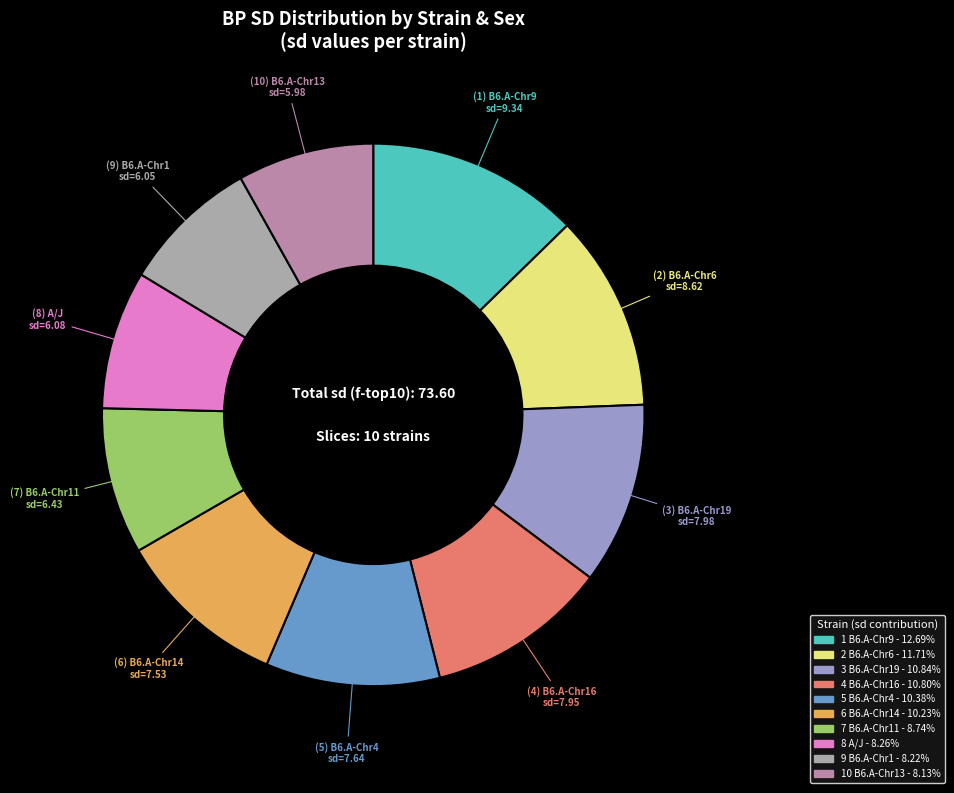

How many segments does this pie chart have?

10